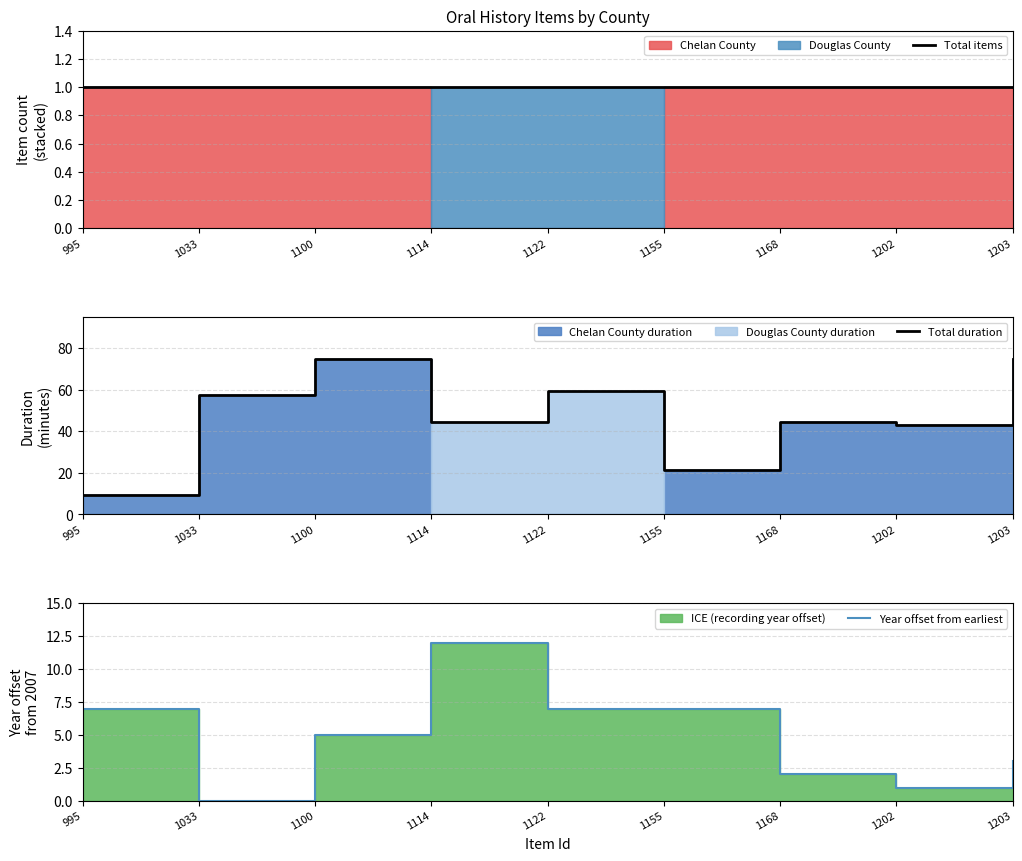

True or false: Total items and Total duration cross at least once.

False